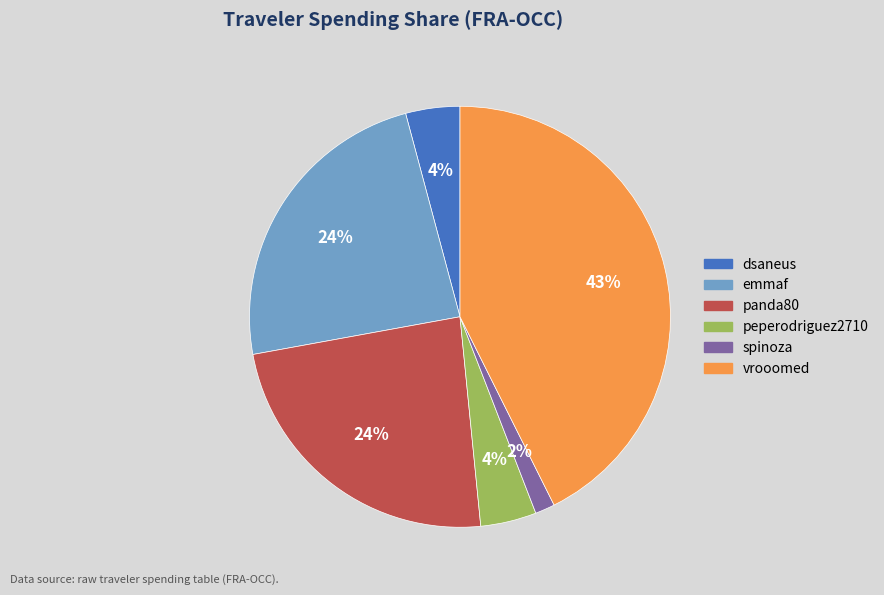

Which category has the smallest portion of the pie?

spinoza